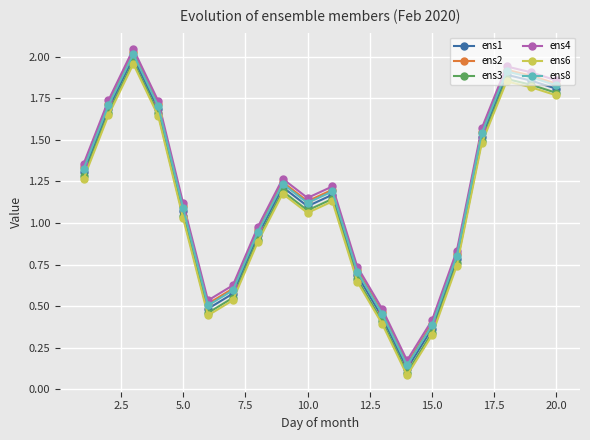

How many lines are shown in the chart?

6